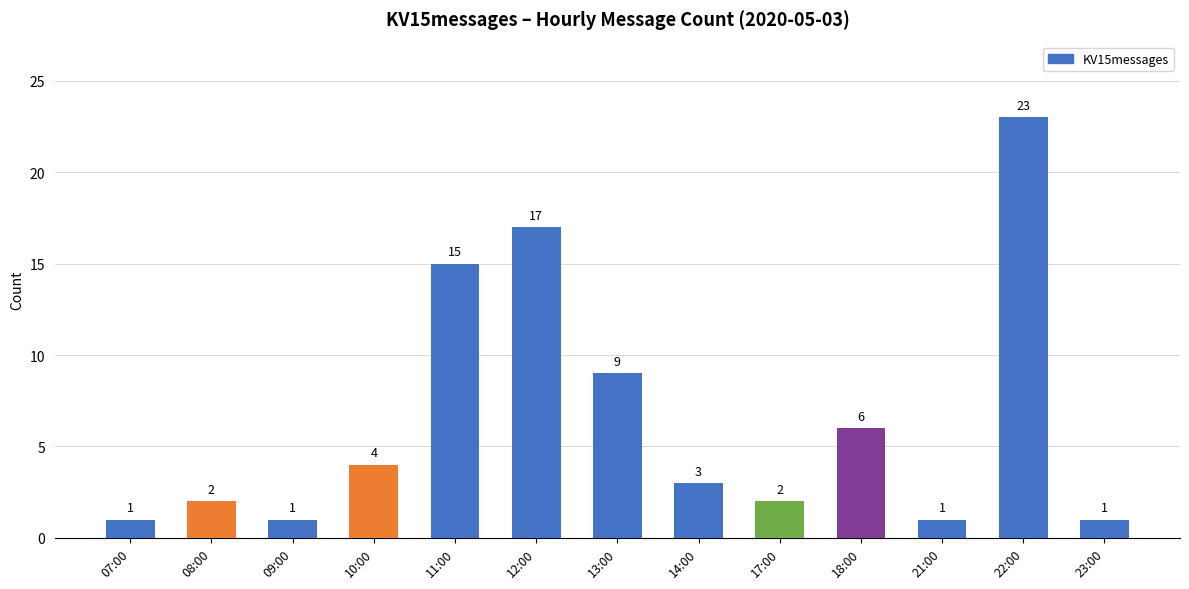

What is the difference between the values at 13:00 and 09:00?

8